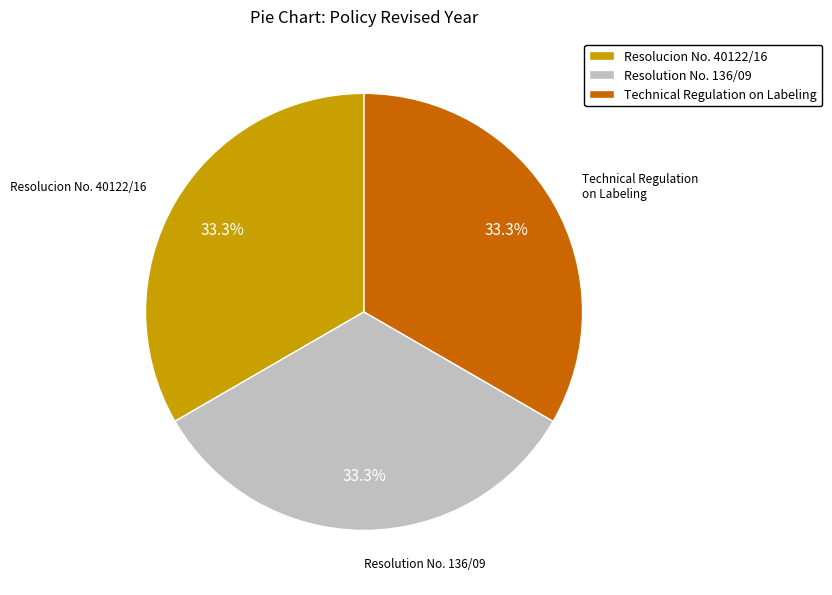

Is the sum of Resolution No. 136/09 and Resolucion No. 40122/16 greater than half?

Yes